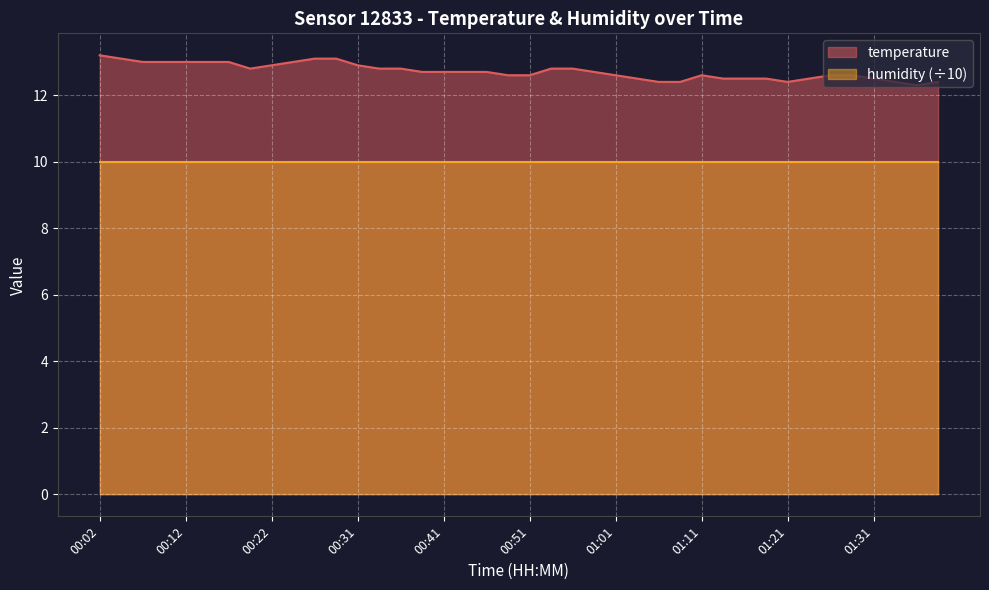

How many lines are shown in the chart?

2